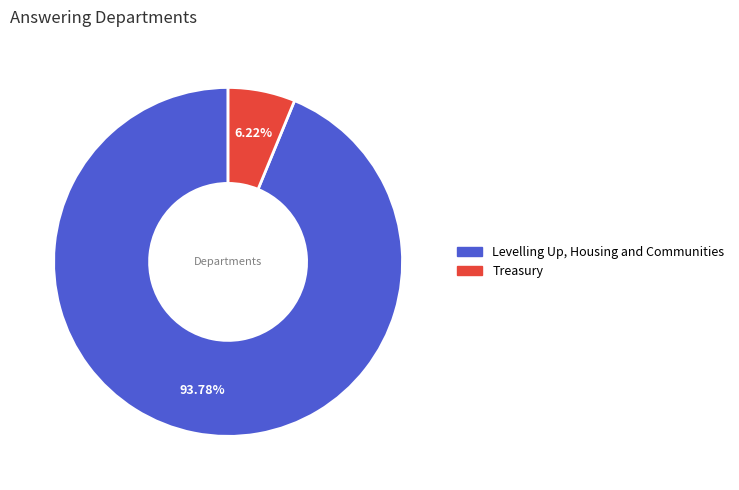

What percentage is the Levelling Up, Housing and Communities slice, to the nearest percent?

94%